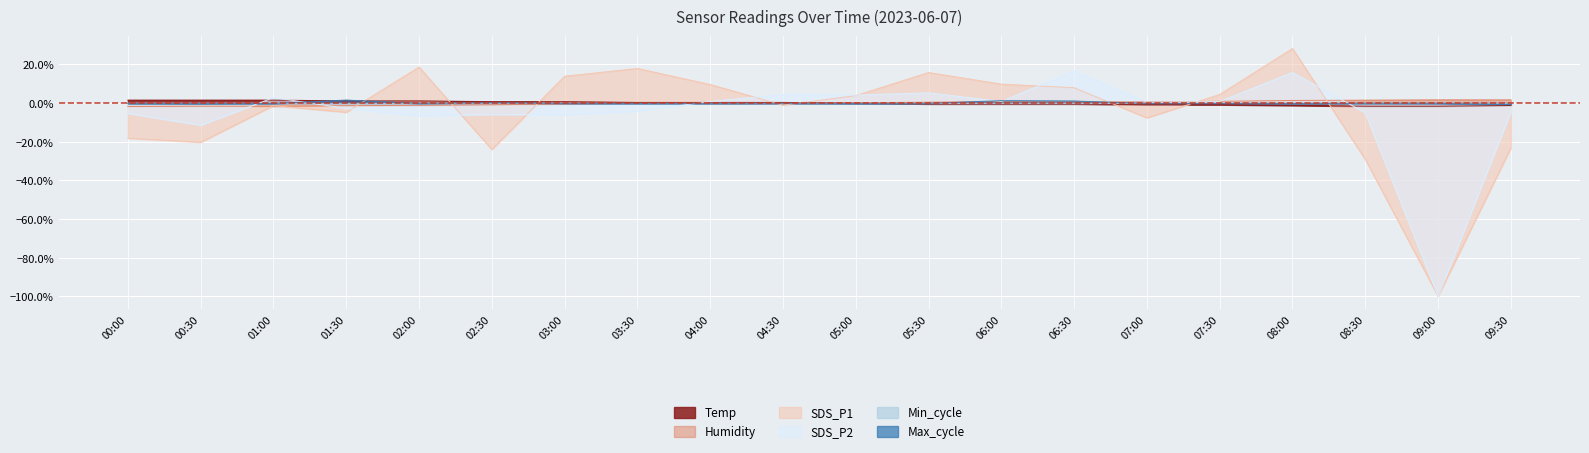

Is the value of SDS_P1 at 07:30 greater than the value of Humidity at 03:00?

Yes